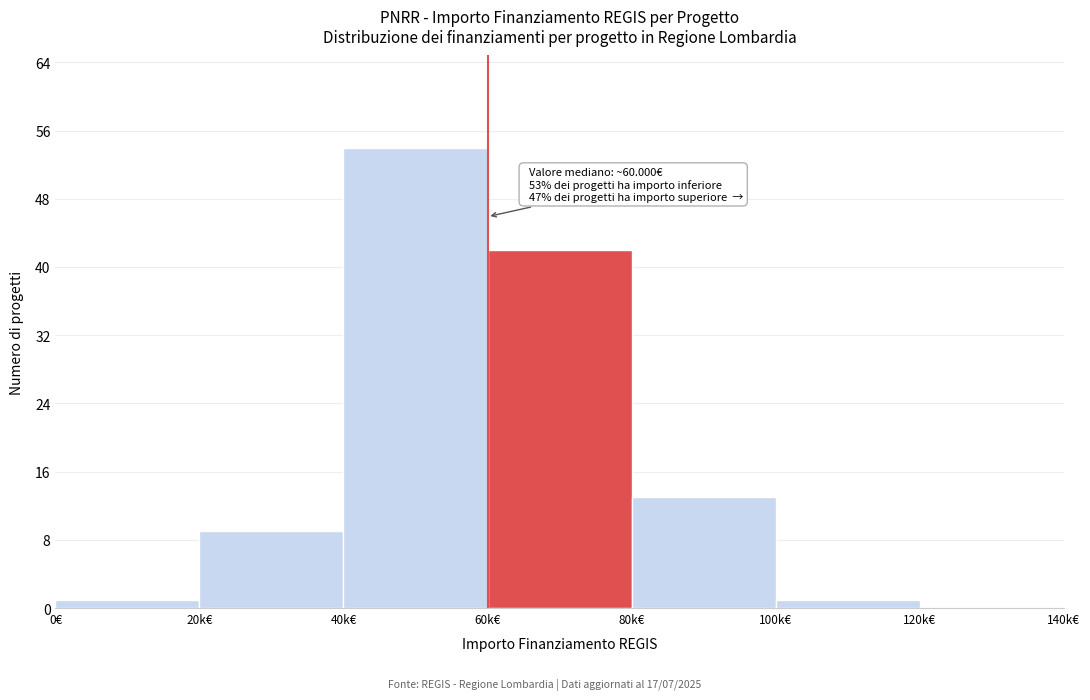

Reading left to right, extract all data points from this chart.

0€=1	20k€=9	40k€=54	60k€=42	80k€=13	100k€=1	120k€=0